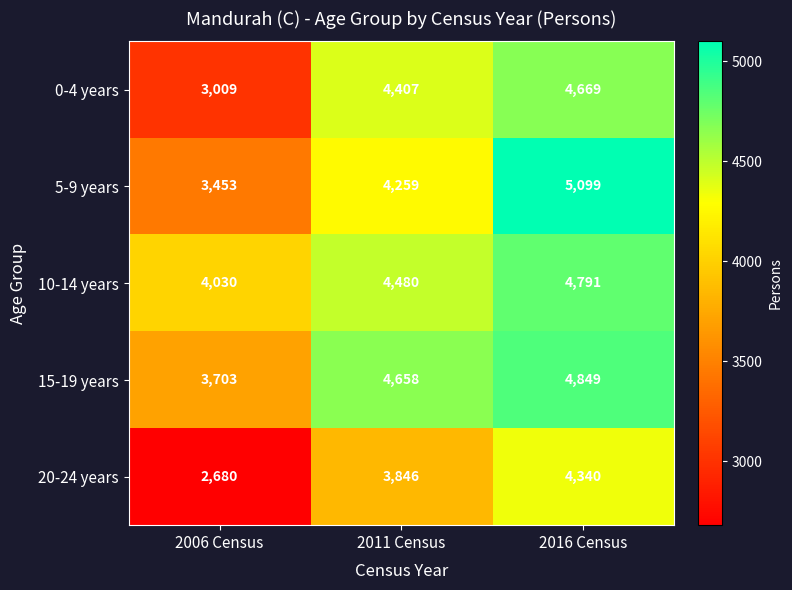

At how many categories does at least one series exceed 2903?

3